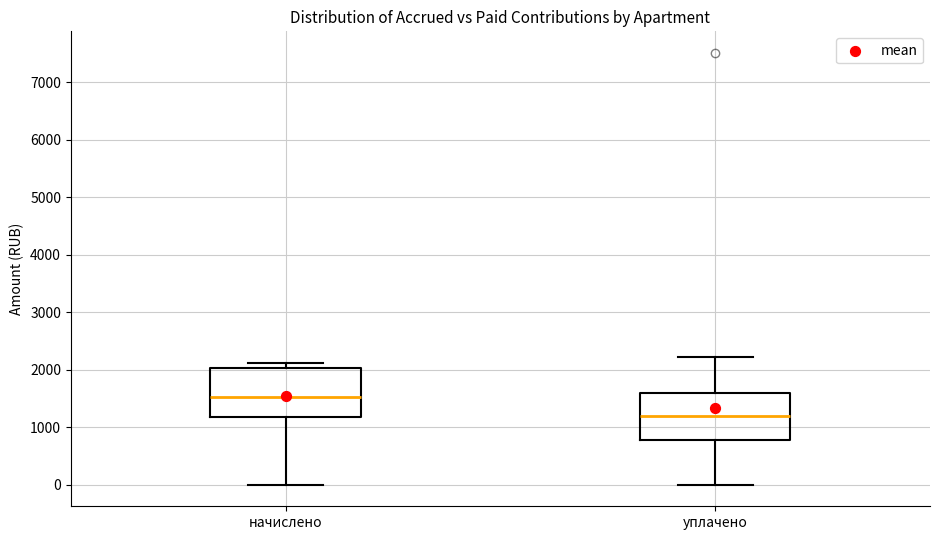

Reading left to right, read every box against the y-axis: the position of its median line, the range the box covers, and the ends of its whiskers. The values are not printed on the chart, so give them approximately, as read against the axis.

начислено: median 1500, box 1200 to 2000, whiskers 0 to 2100
уплачено: median 1200, box 800 to 1600, whiskers 0 to 2200